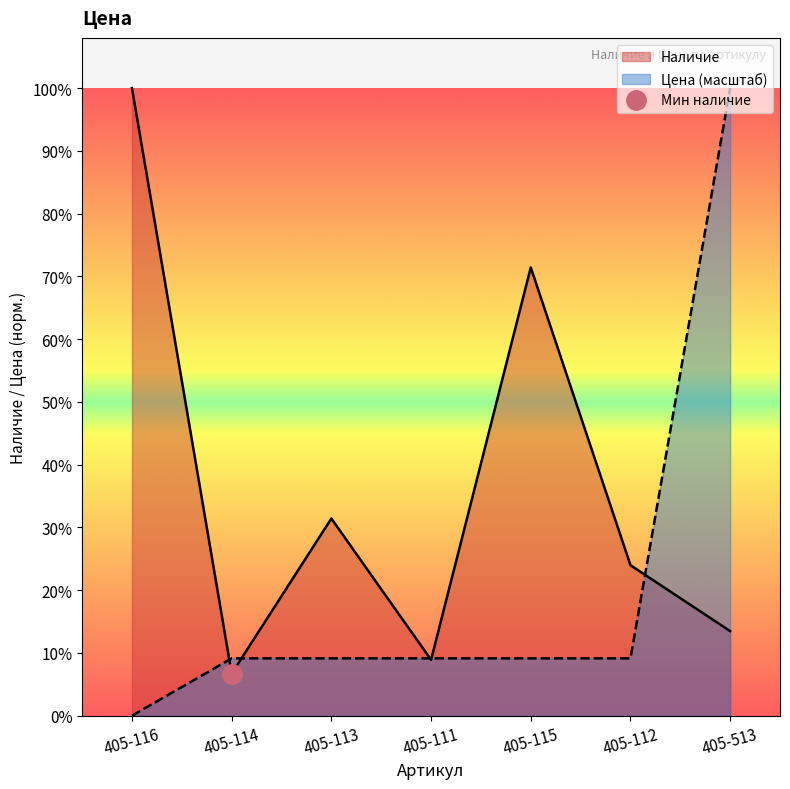

List the series in order of their peak value, lowest first.

Цена, Наличие